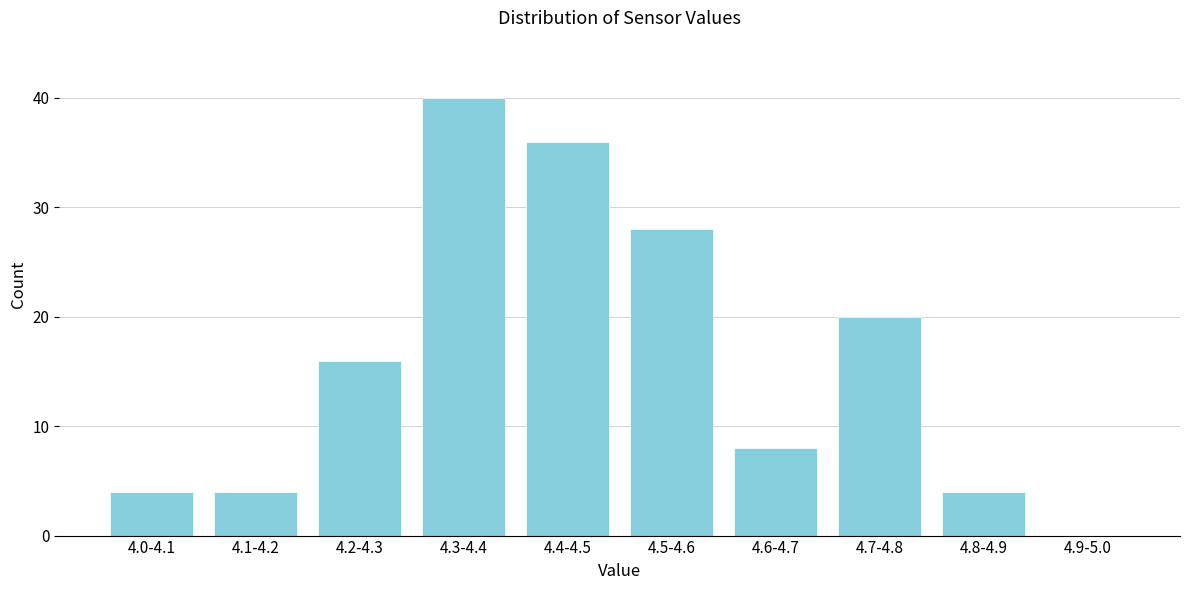

Reading right to left, what are all the values shown in this chart?

4.9-5.0=0	4.8-4.9=4	4.7-4.8=20	4.6-4.7=8	4.5-4.6=28	4.4-4.5=36	4.3-4.4=40	4.2-4.3=16	4.1-4.2=4	4.0-4.1=4